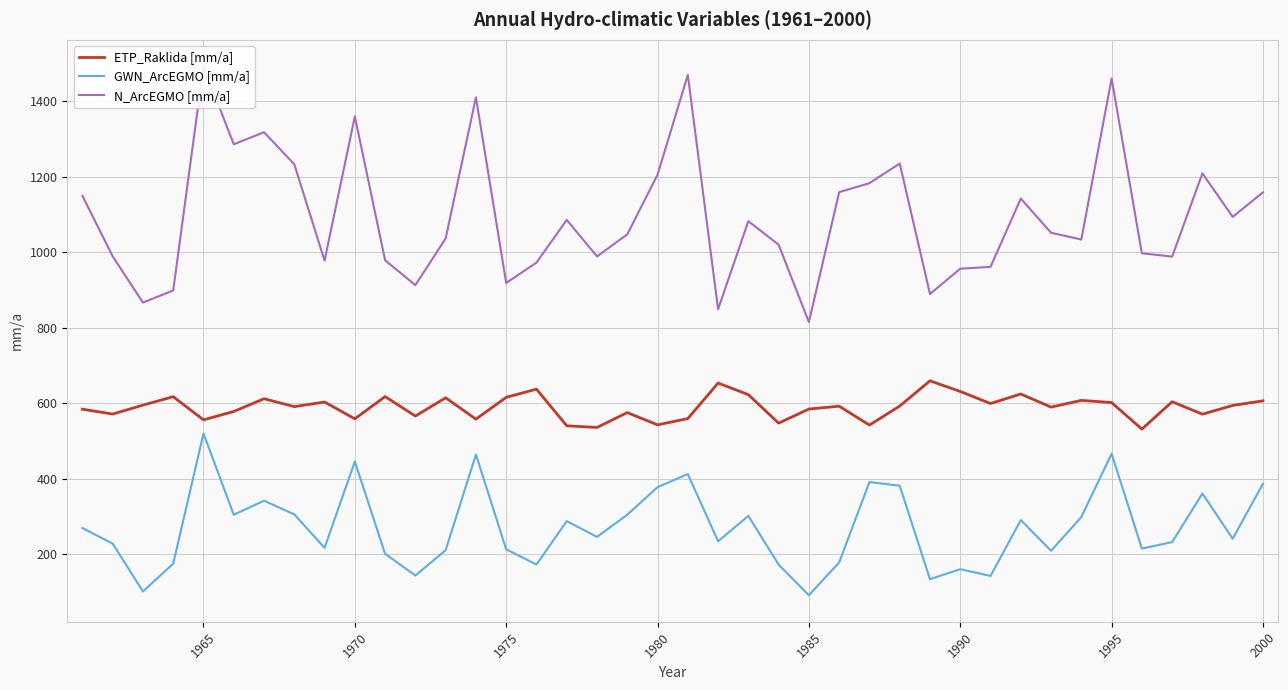

True or false: ETP_Raklida [mm/a] and GWN_ArcEGMO [mm/a] intersect in this chart.

False